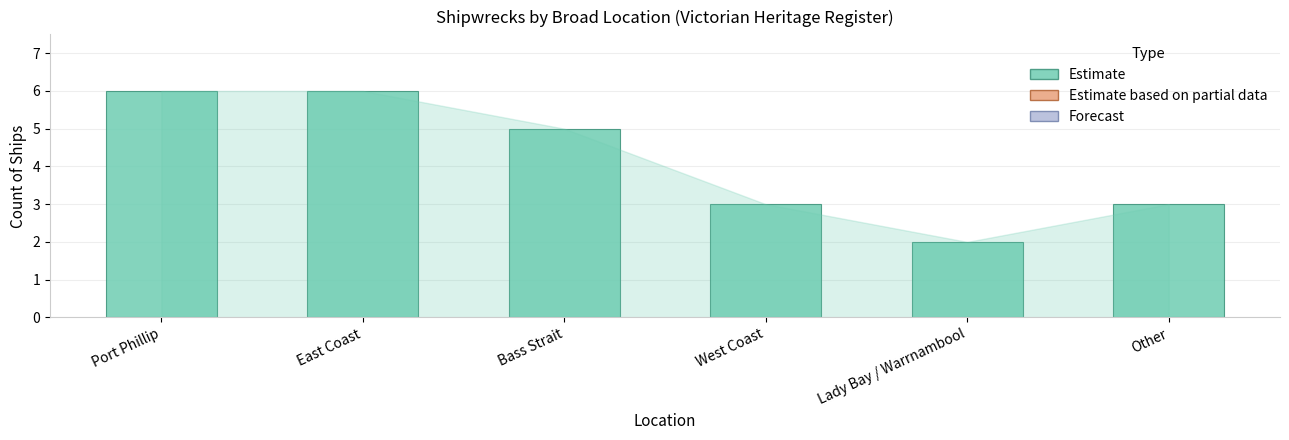

What is the change in value from East Coast to Bass Strait?

-1